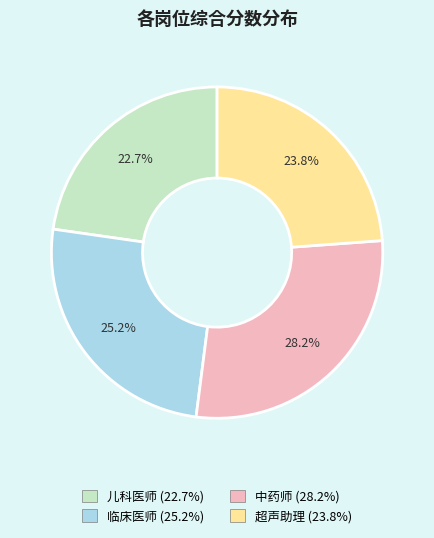

Rank the categories by value from highest to lowest.

中药师, 临床医师, 超声助理, 儿科医师